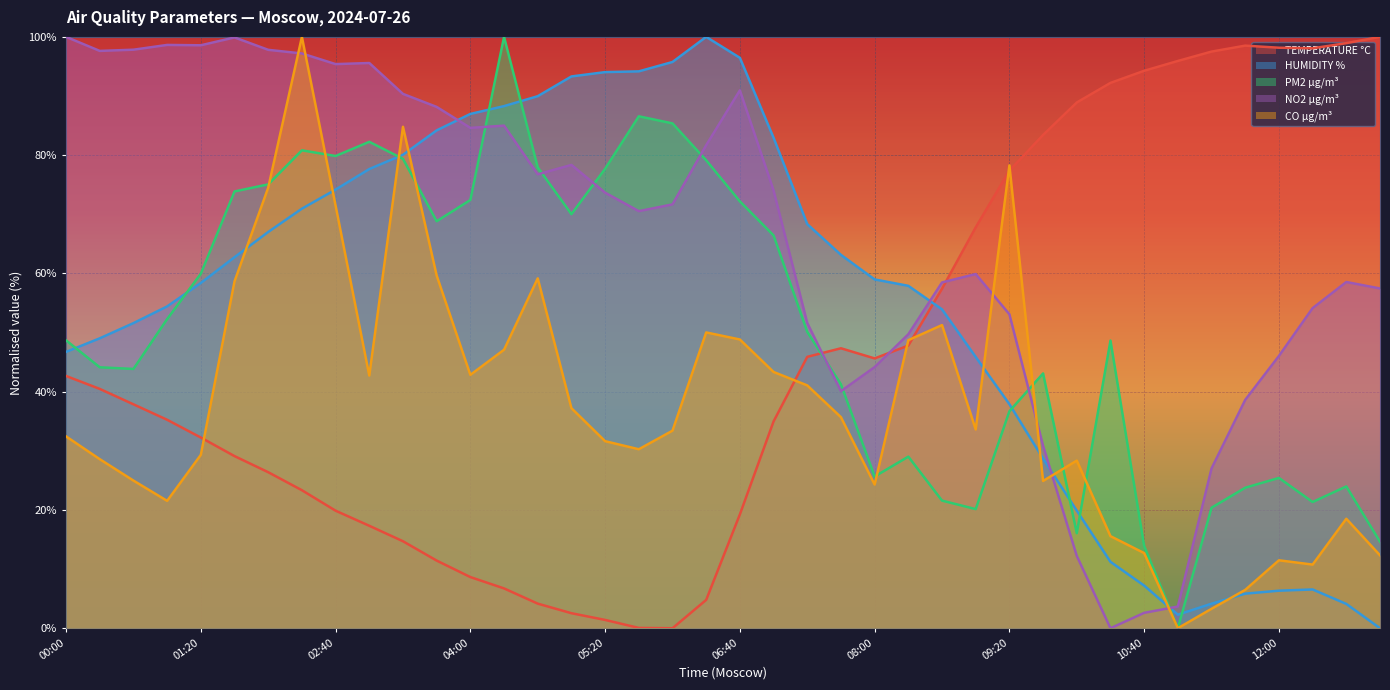

At how many categories does at least one series exceed 32?

40